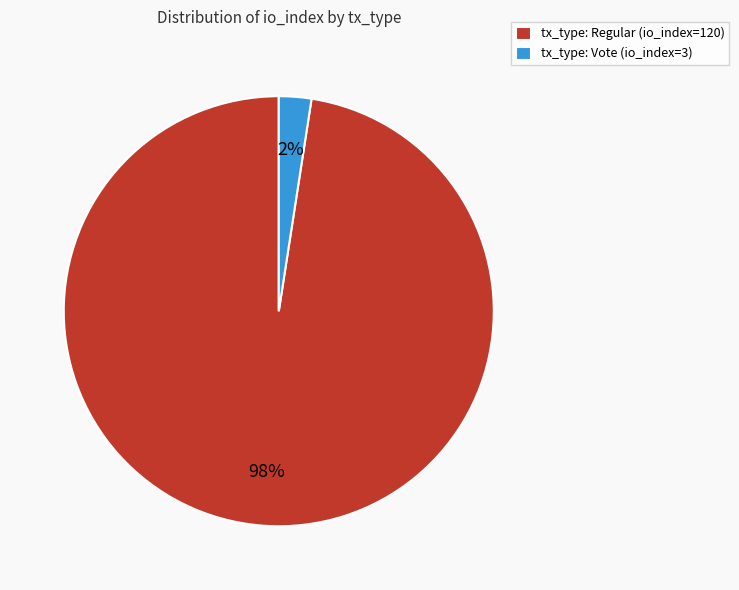

Which slice is the largest?

tx_type: Regular (io_index=120)